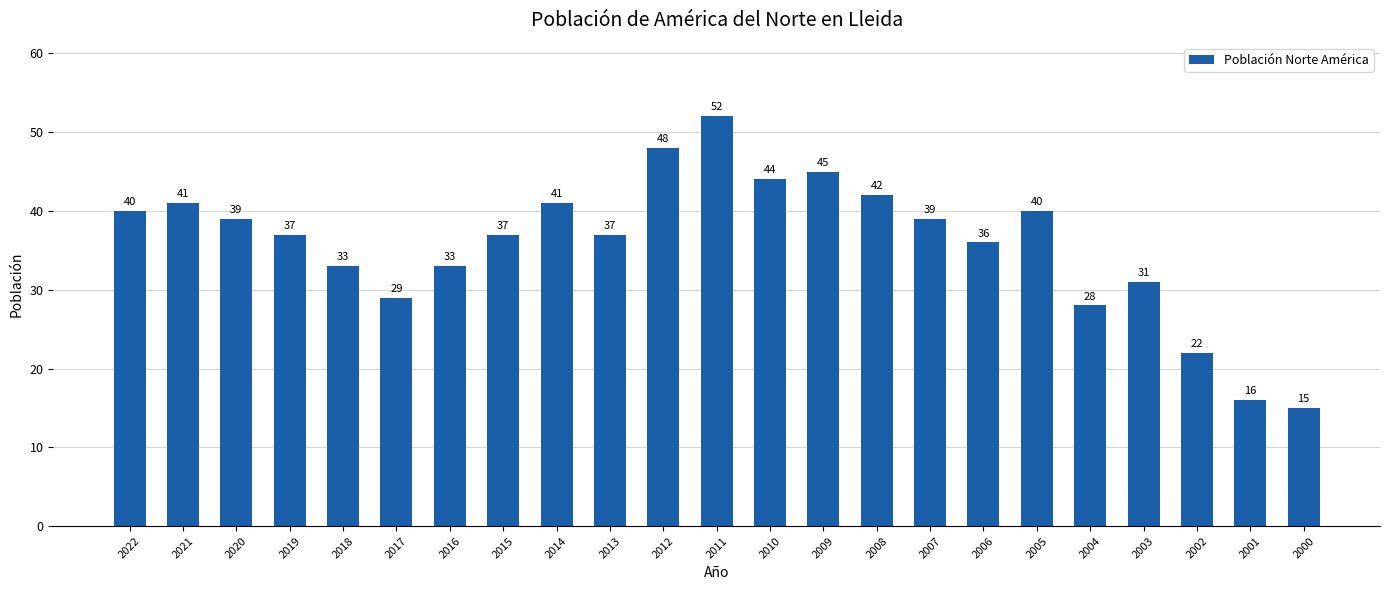

What is the change in value from 2004 to 2002?

-6